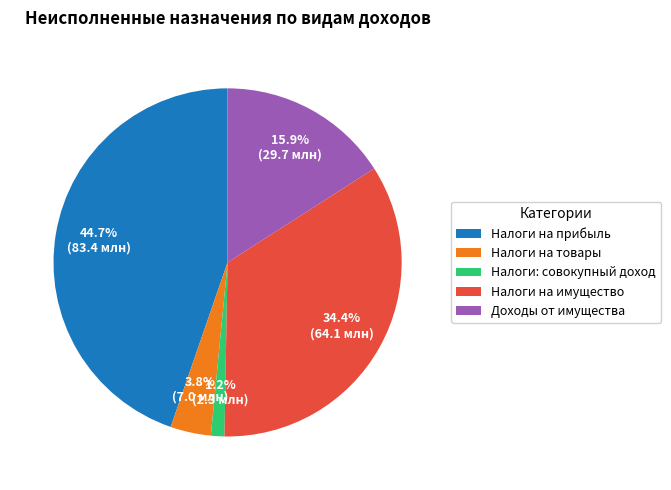

How many segments does this pie chart have?

5